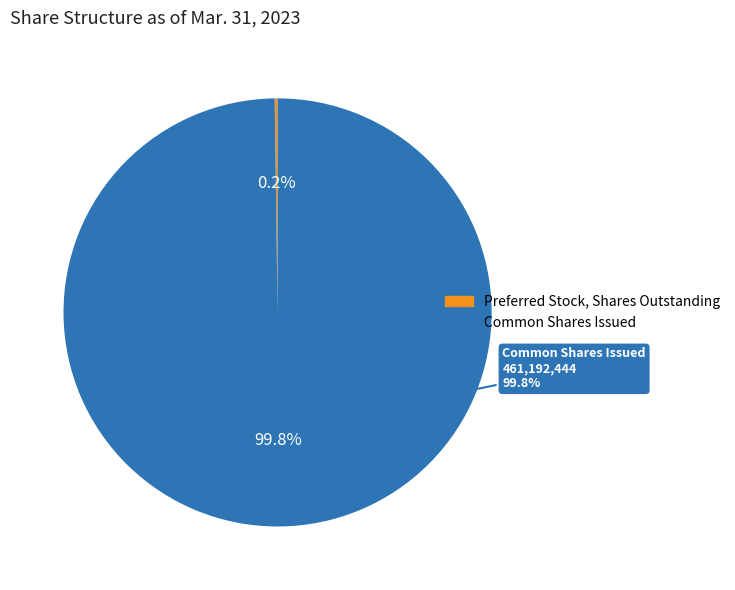

Which has a higher value, Common Shares Issued or Preferred Stock, Shares Outstanding?

Common Shares Issued